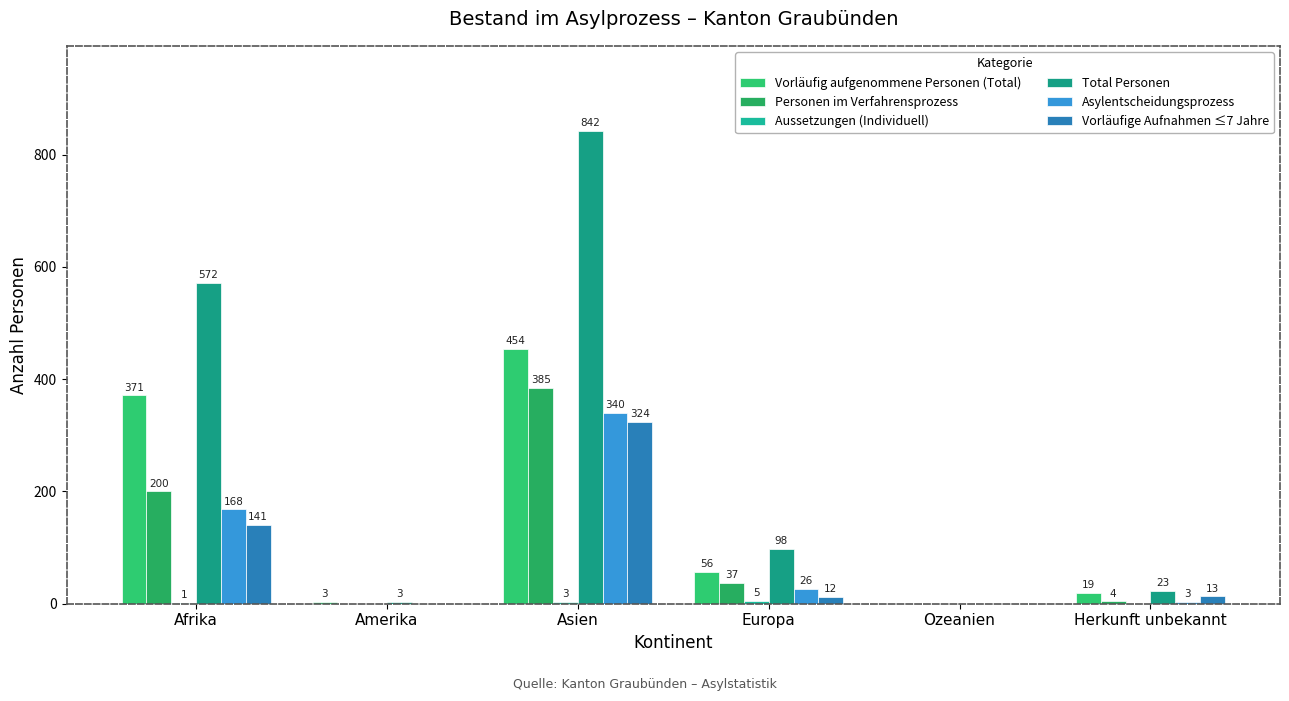

What is the difference between the Personen im Verfahrensprozess values at Europa and Asien?

348